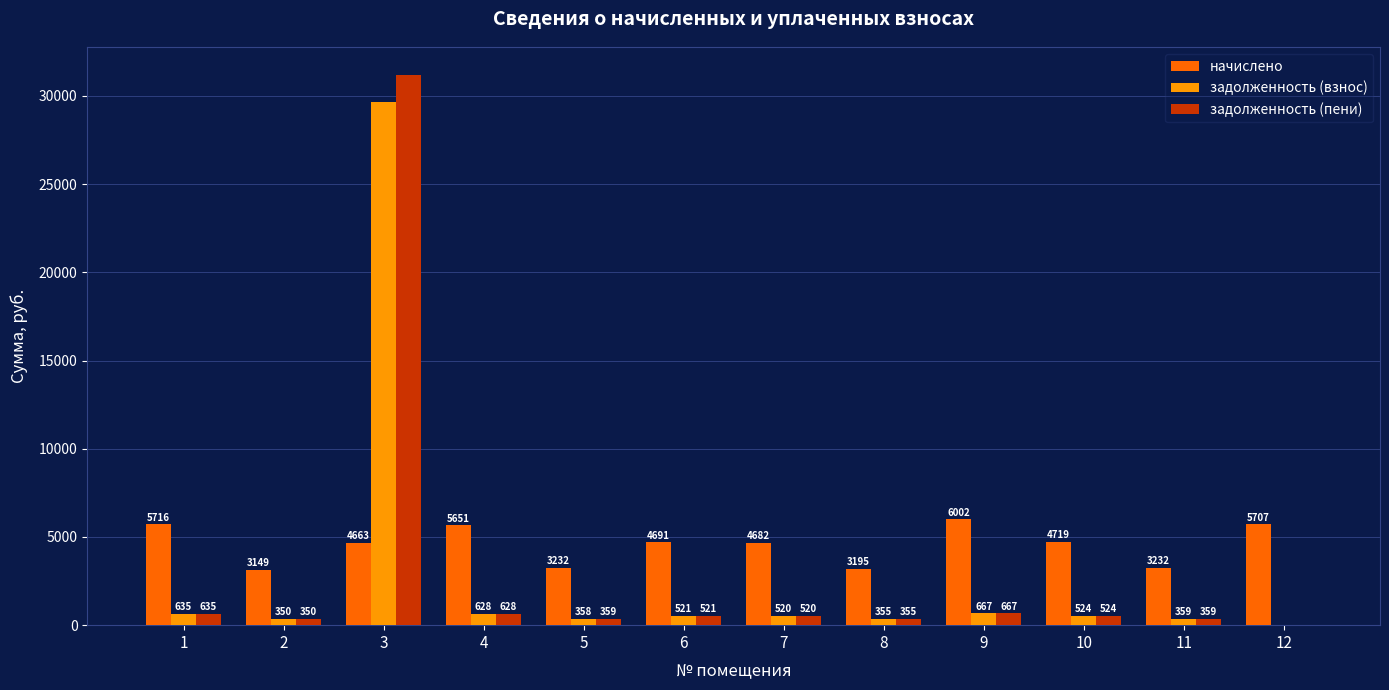

The начислено series shows 5651.2 at 4. True or false?

True